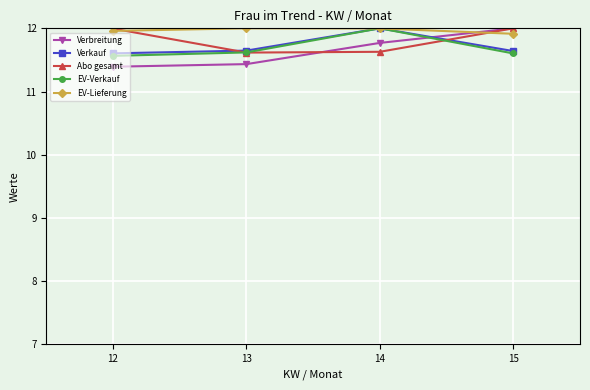

List the labels in order of Verbreitung value, largest first.

15, 14, 13, 12